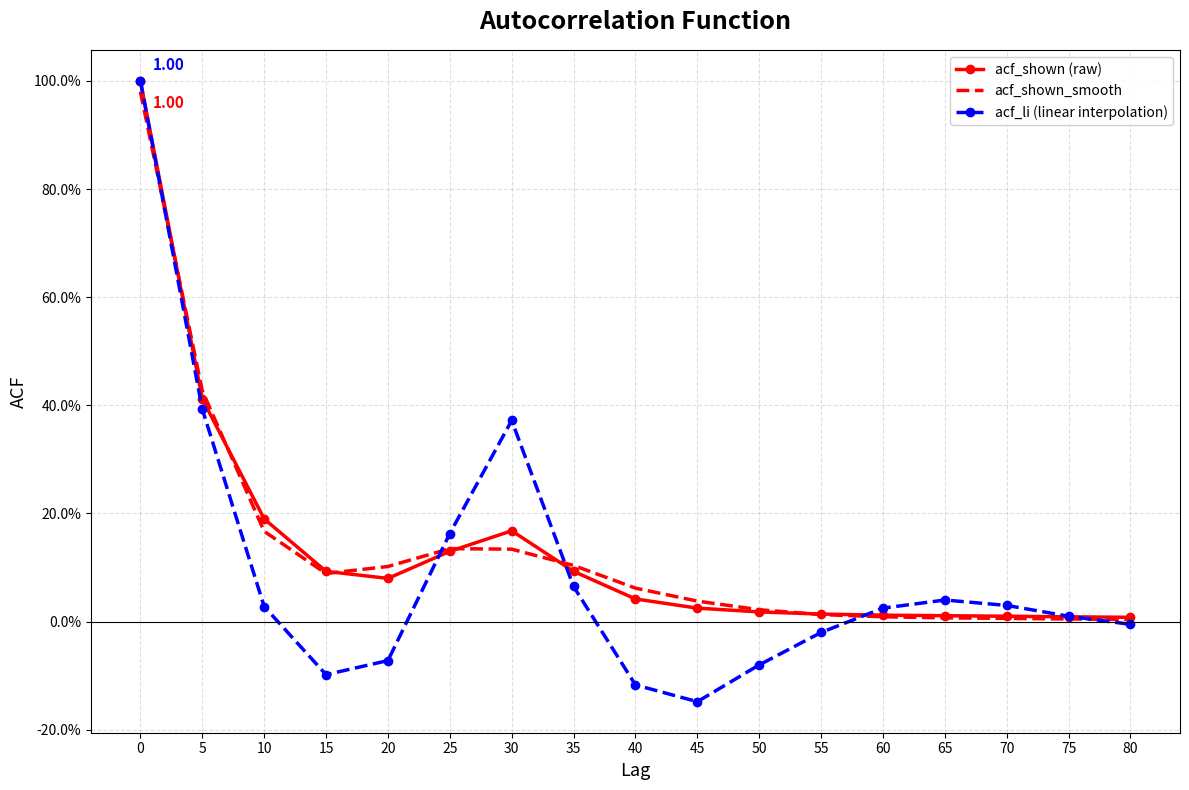

Which series has the largest range (max minus min)?

acf_li (linear interpolation)